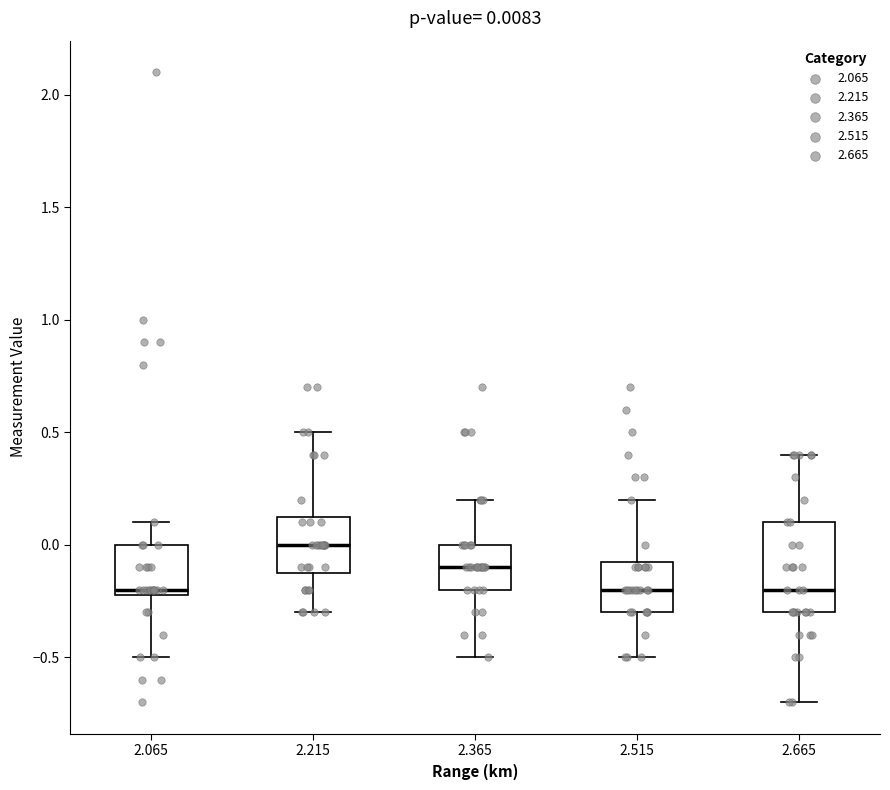

Which box is the tallest, from its lower edge to its upper edge?

2.665